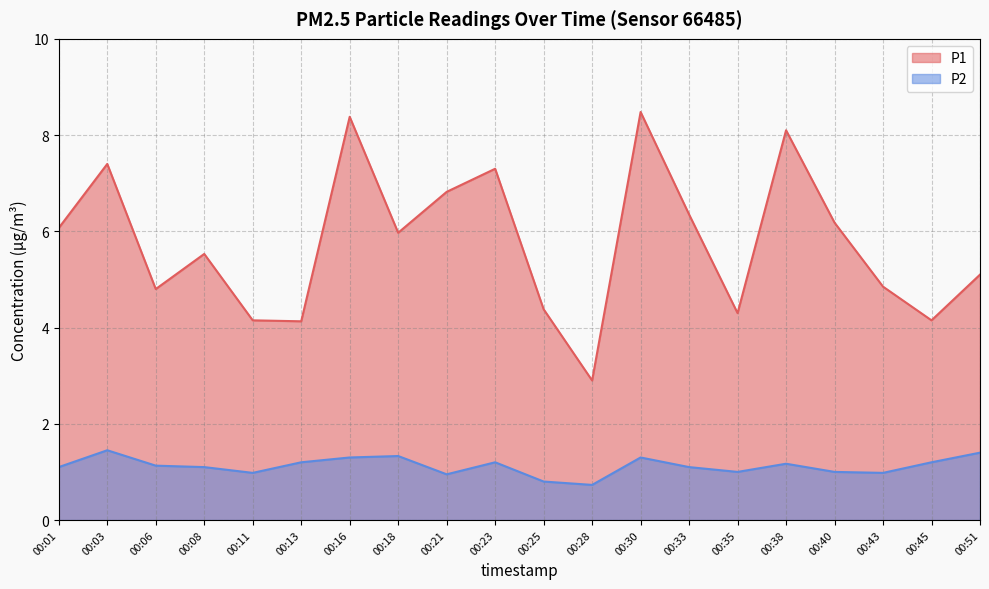

Is it true that P1 equals 3.4 at 00:43?

False